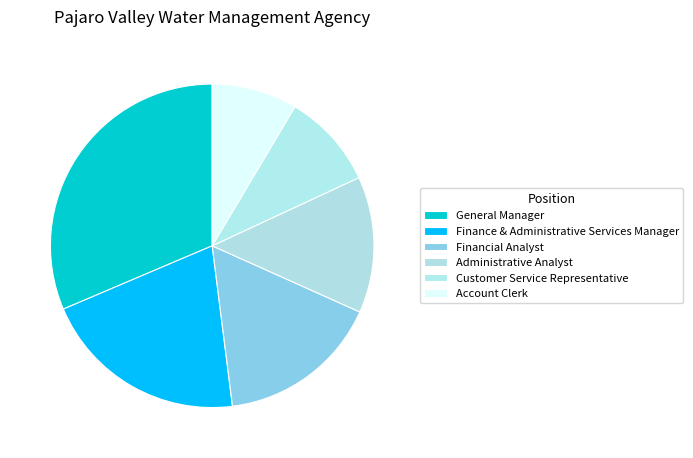

To the nearest percent, what portion does Account Clerk represent?

9%